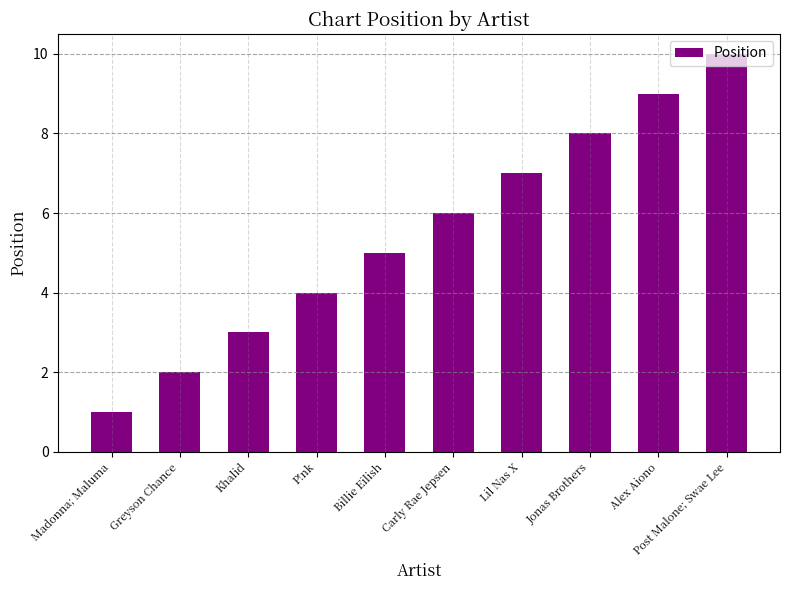

What is the sum of the values at Post Malone; Swae Lee and Madonna; Maluma?

11